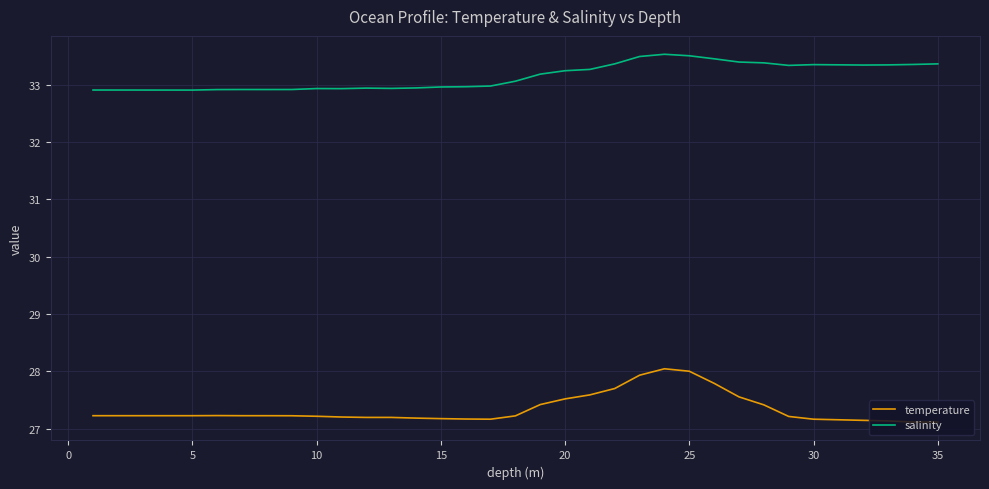

Does the chart display data point markers on the line(s)?

No